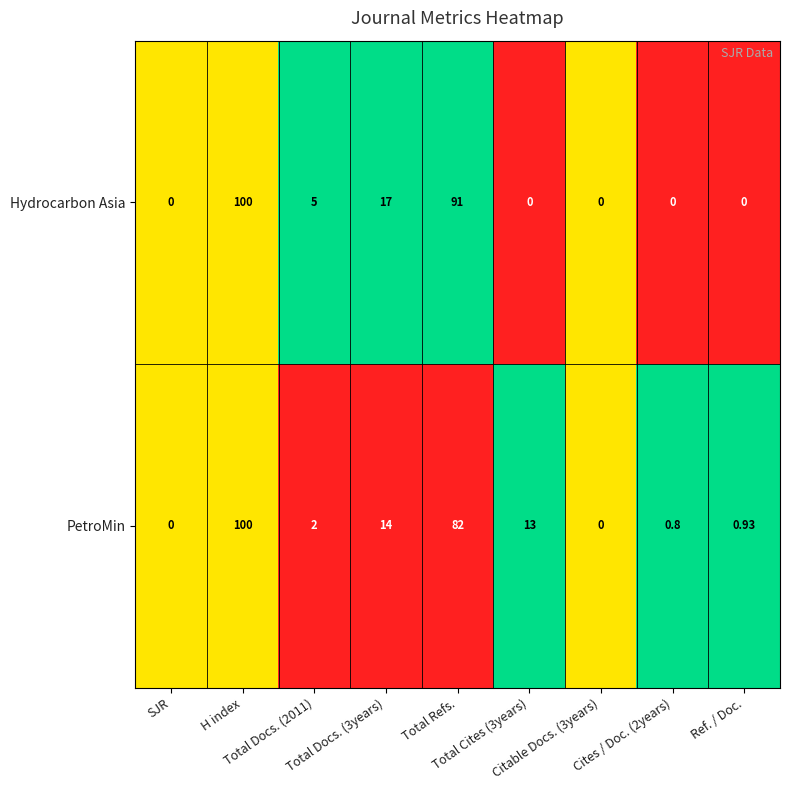

Which series has the largest total across all categories?

Hydrocarbon Asia